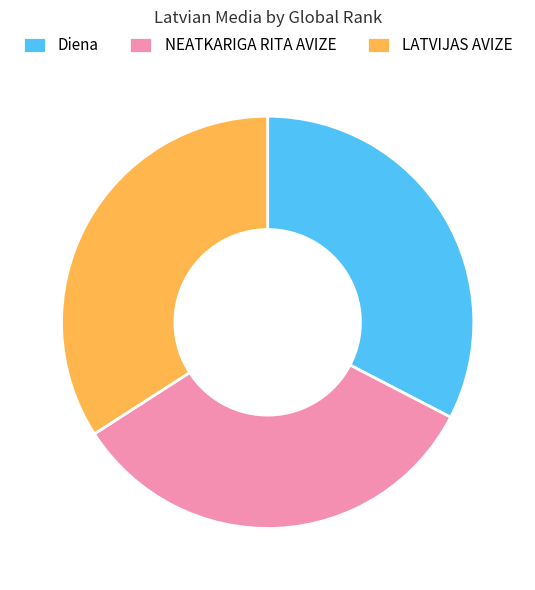

How many slices are in this pie chart?

3